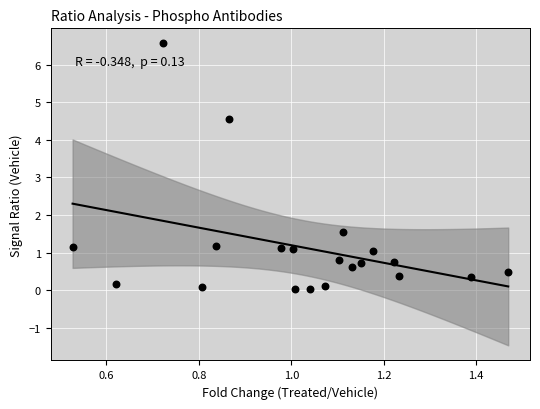

What Y value in the scatter plot is closest to 3?

1.5